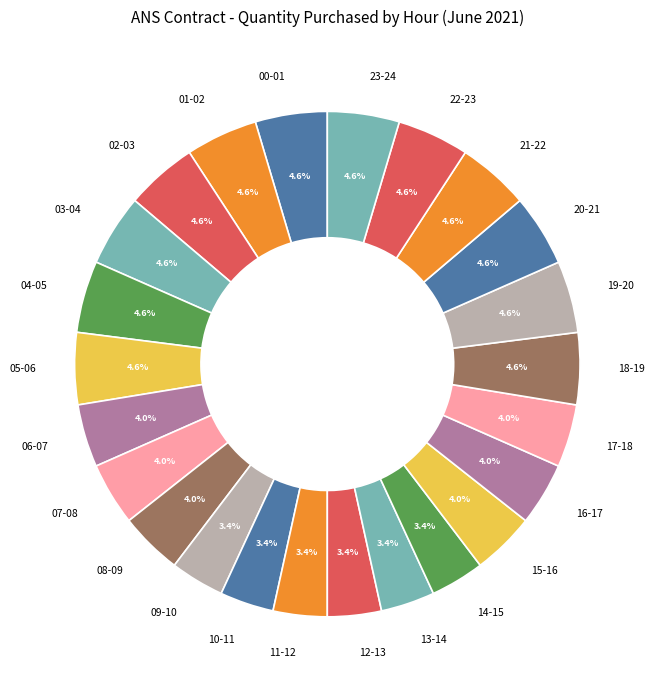

Count the number of slices in the pie.

24